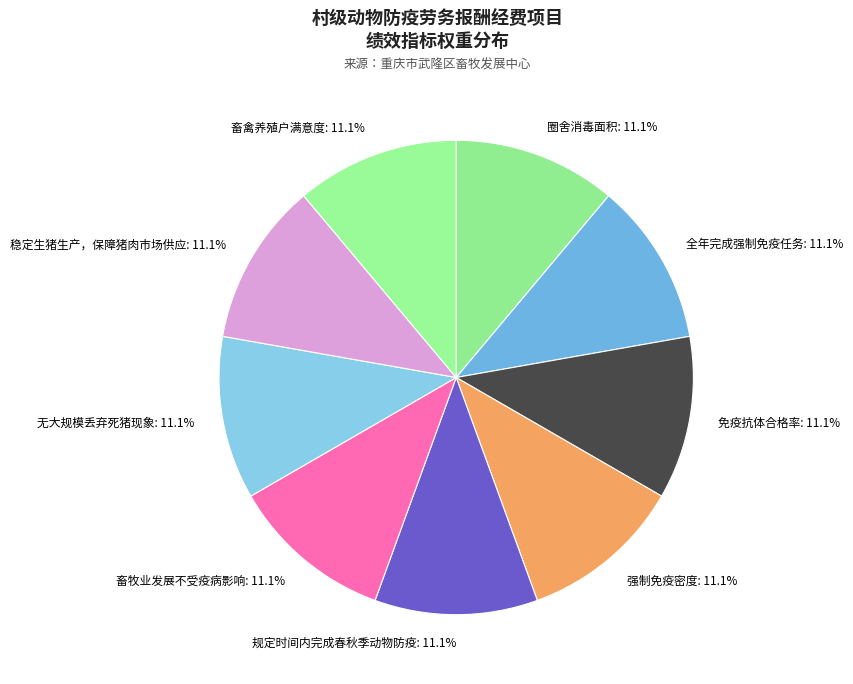

What is the ratio of the value at 全年完成强制免疫任务: 11.1% to the value at 稳定生猪生产，保障猪肉市场供应: 11.1%?

1.0